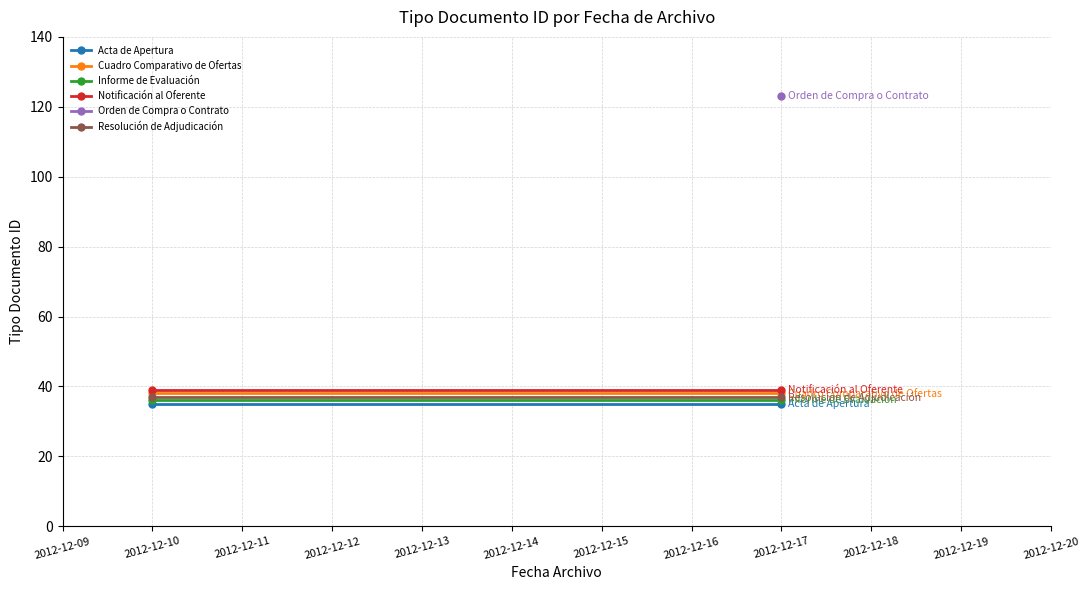

At how many categories does at least one series exceed 37?

2